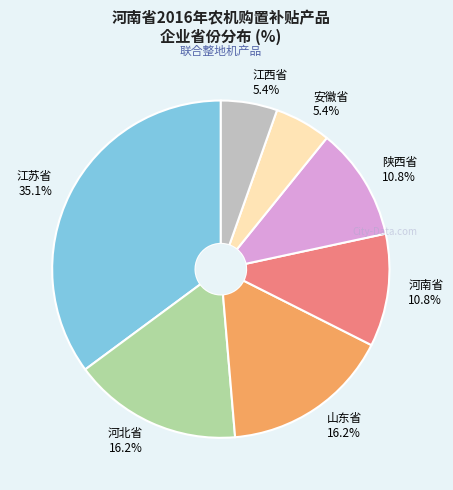

Is 江苏省 the majority of the pie?

No